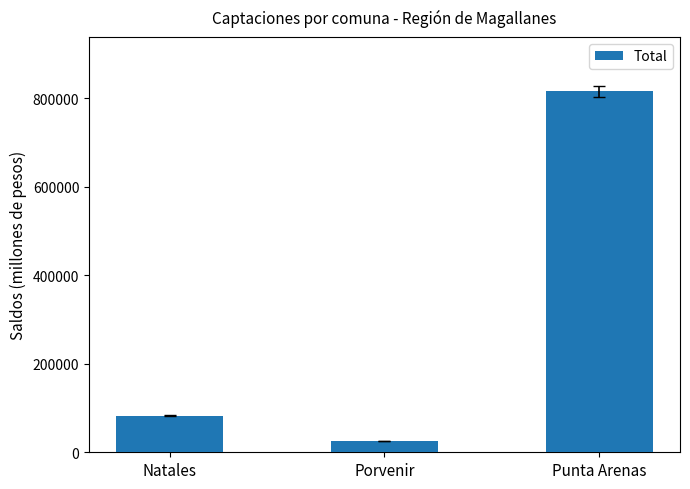

Which has a higher value, Natales or Punta Arenas?

Punta Arenas